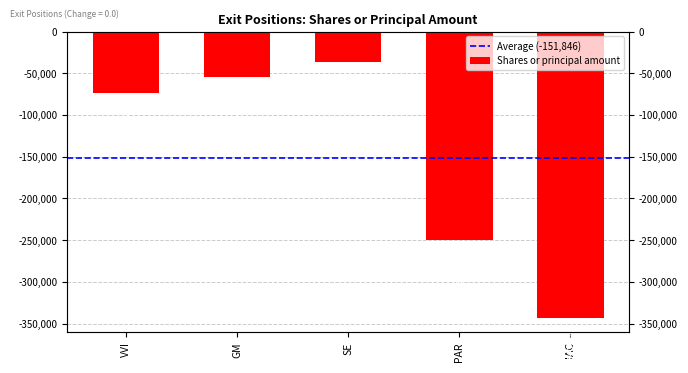

Does the chart contain stacked bars?

No